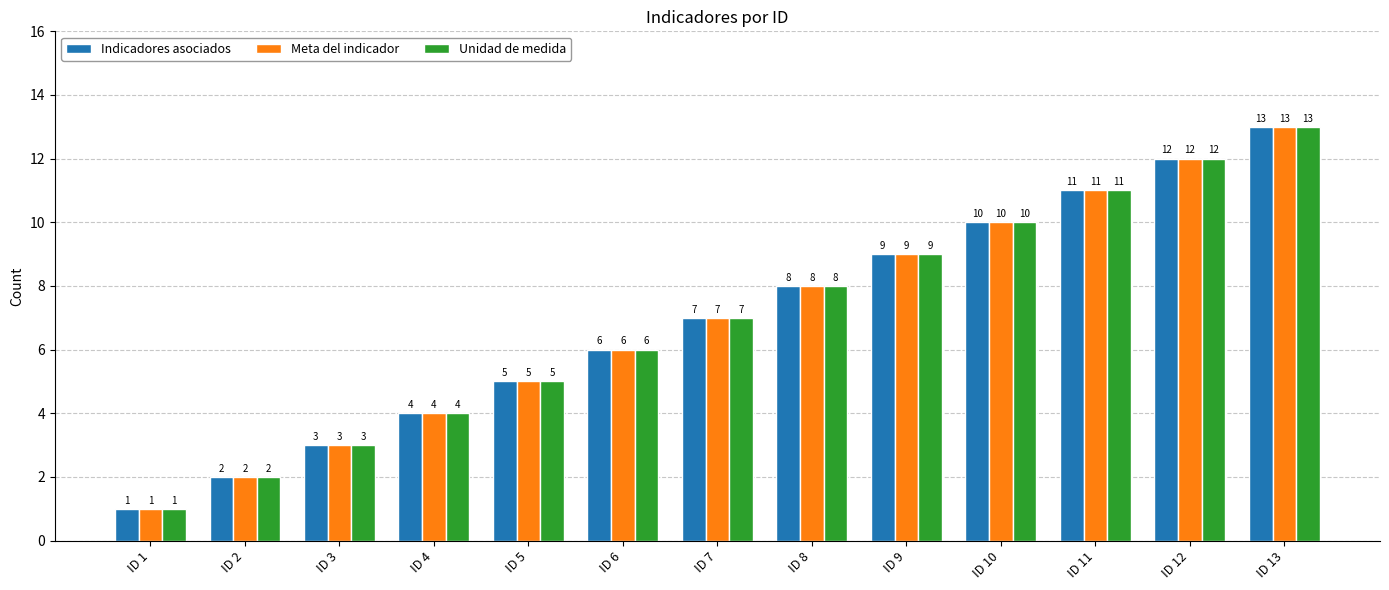

Which category has the lowest value in the Meta del indicador series?

ID 1